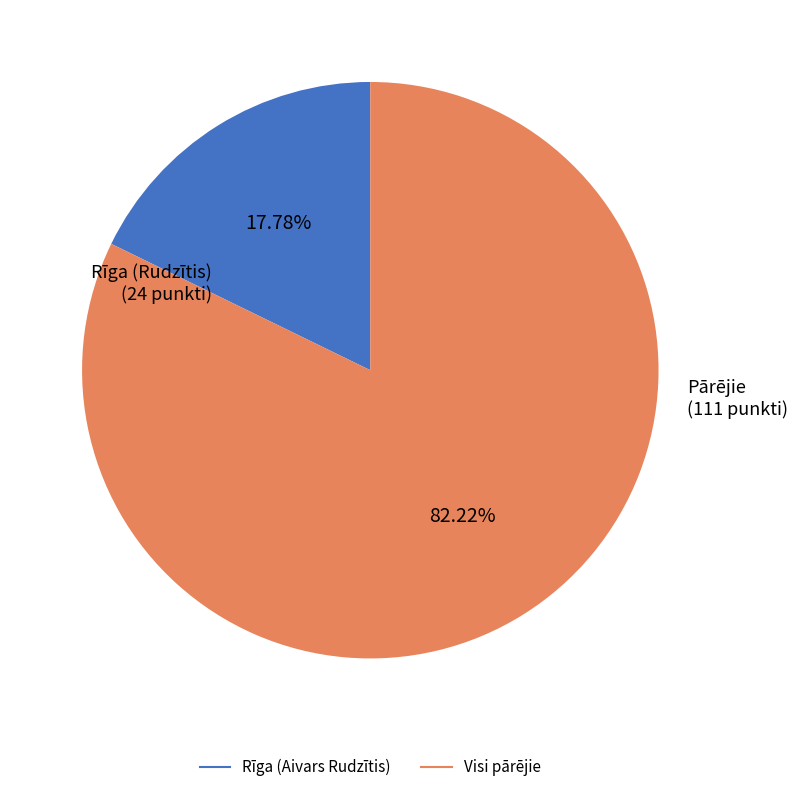

Is there any slice that represents more than half of the pie?

Yes